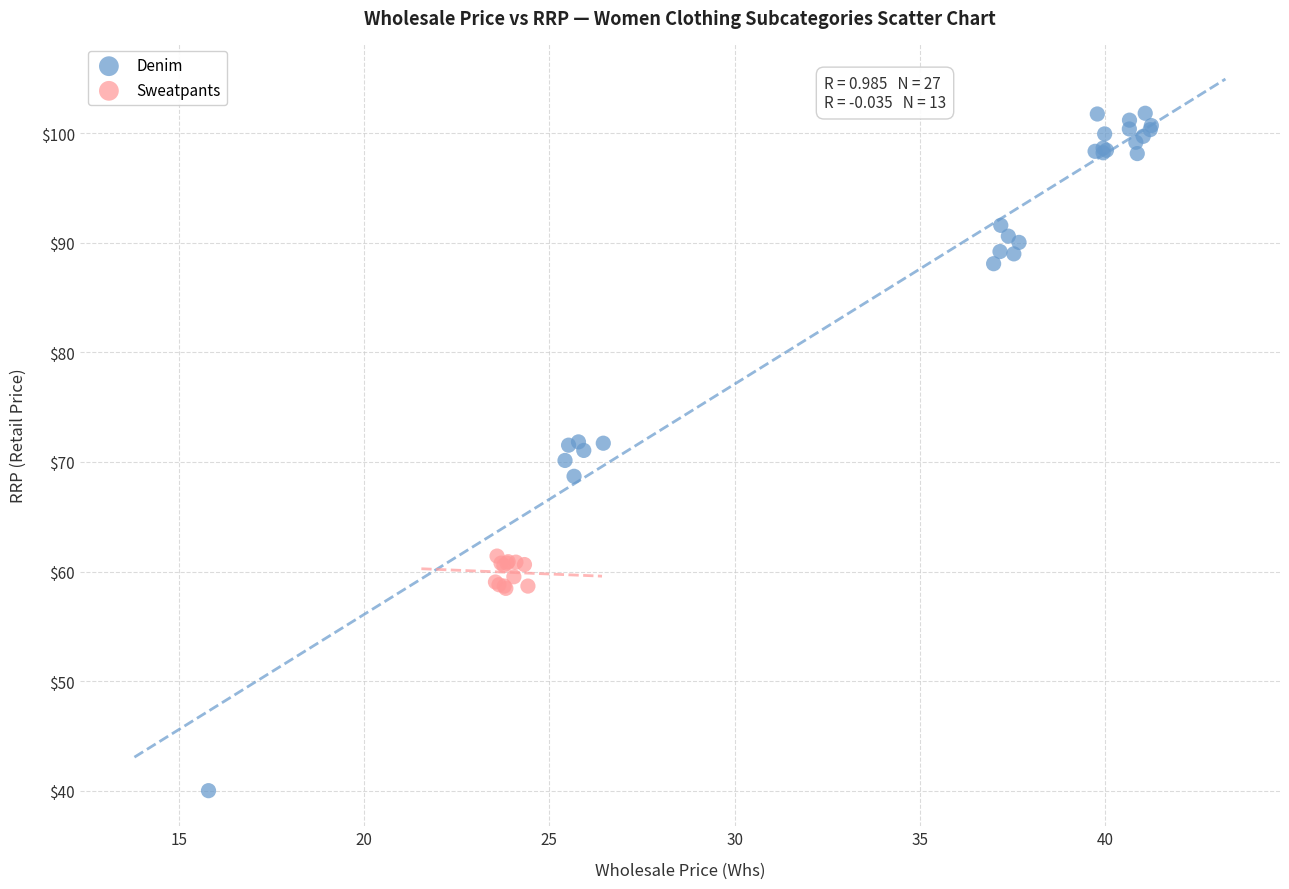

Which series contains the highest Y value?

Denim